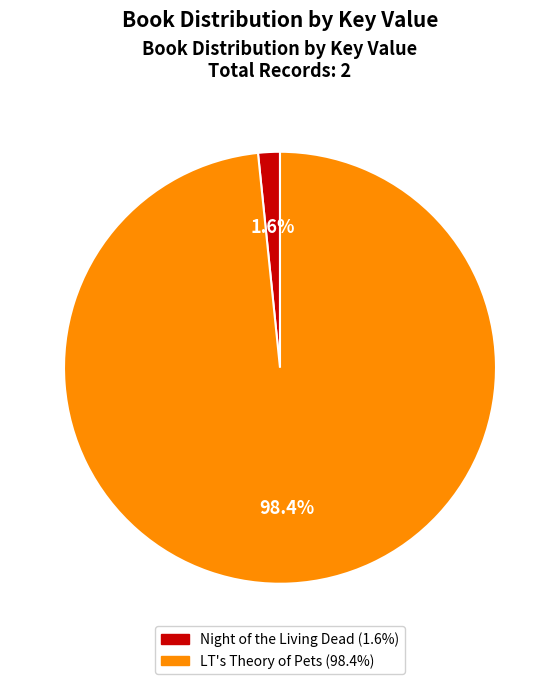

Between LT's Theory of Pets and Night of the Living Dead, which is larger?

LT's Theory of Pets